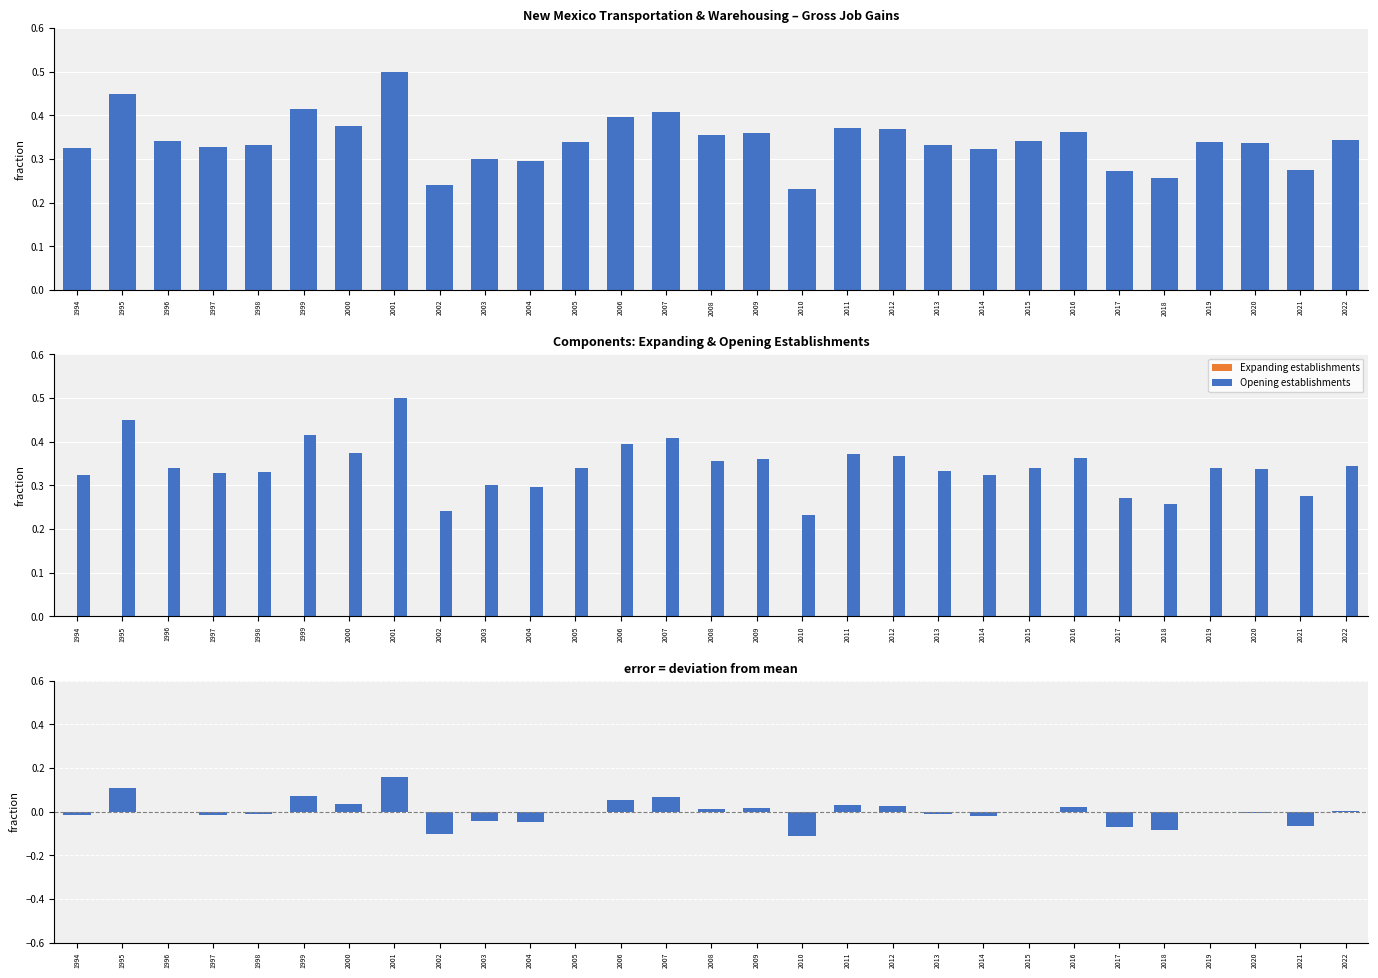

Which series has the widest spread of values?

Gross job gains